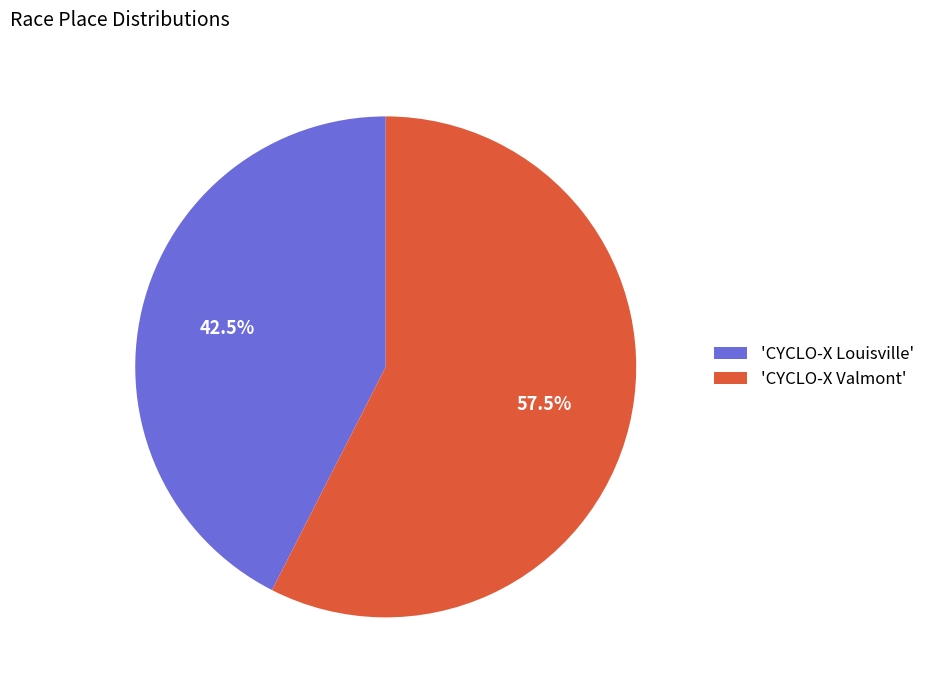

What percentage do 'CYCLO-X Valmont' and 'CYCLO-X Louisville' together represent?

100.0%